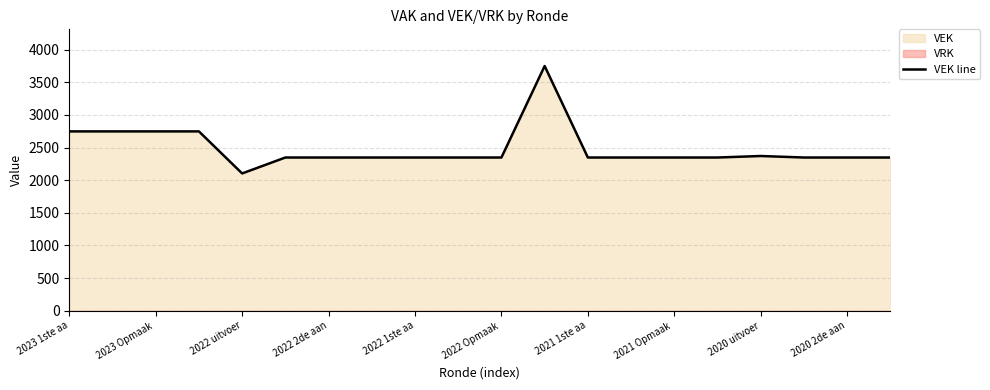

How many lines are shown in the chart?

1